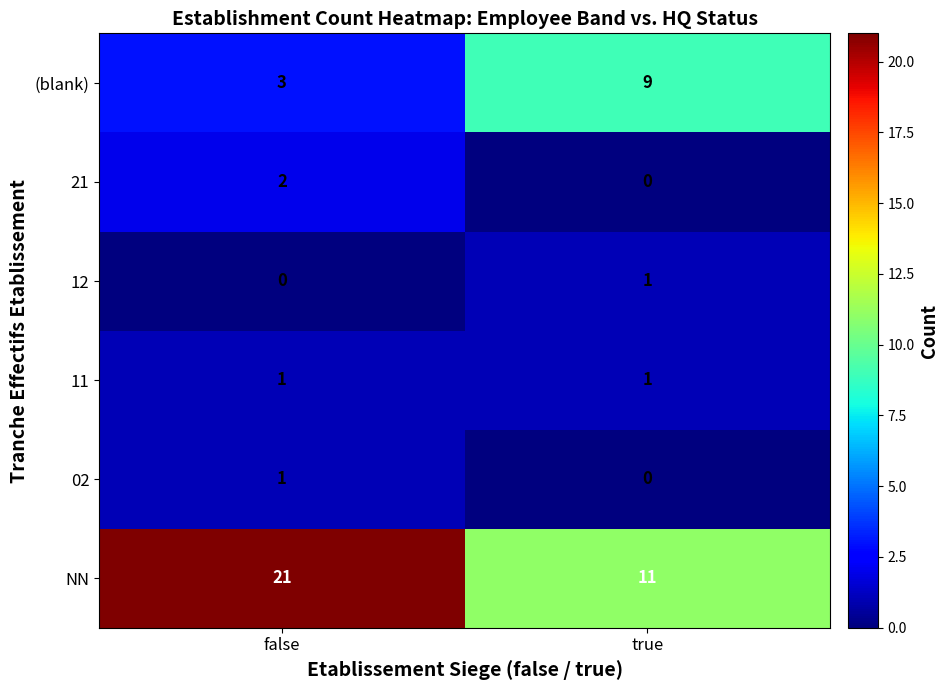

Which series changed the most between false and true?

NN